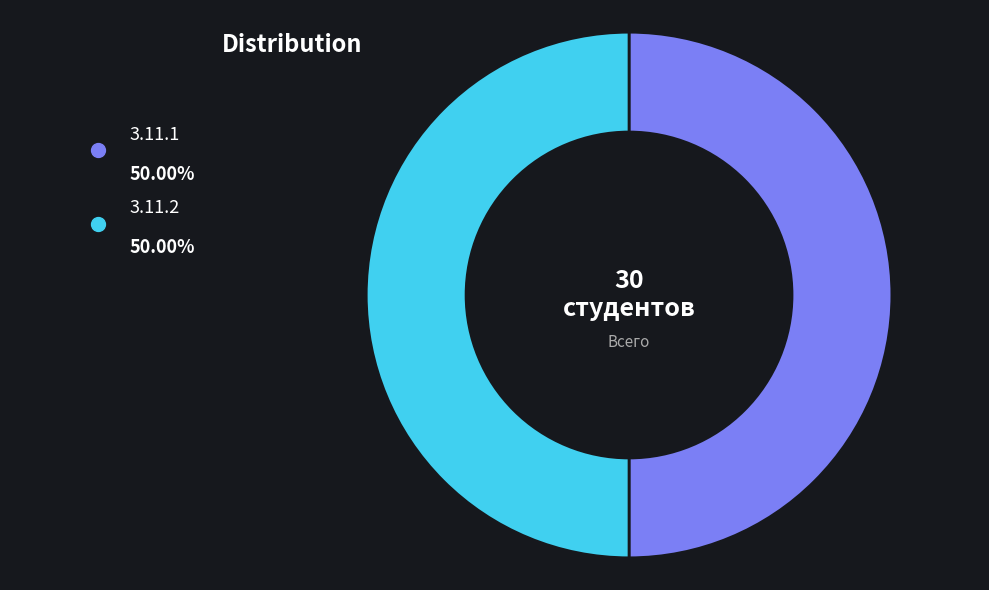

How many slices are in this pie chart?

2